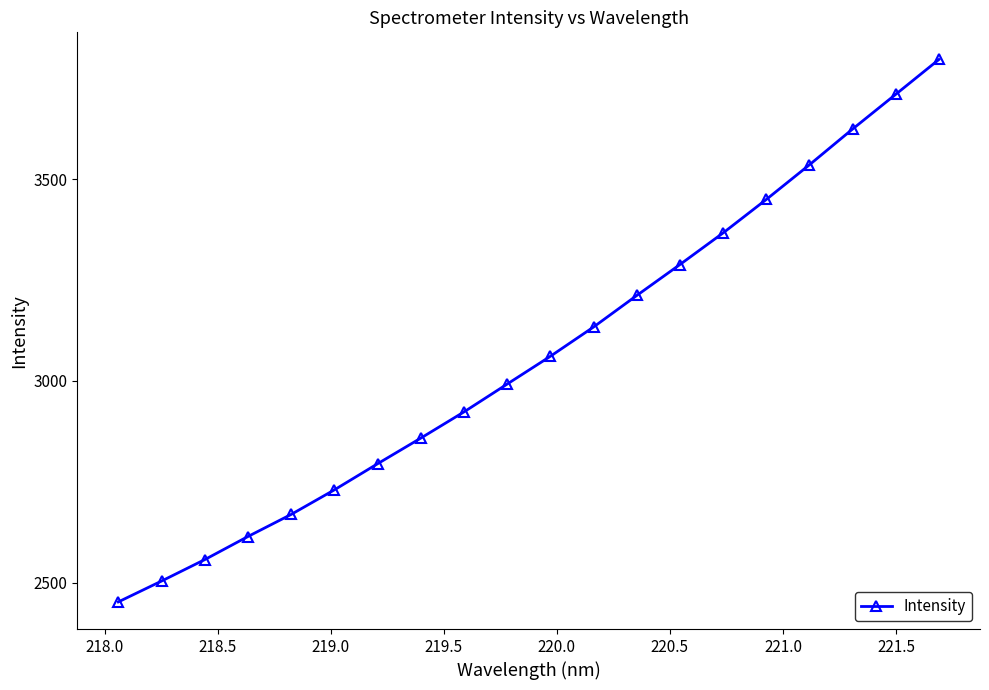

What is the difference between the second highest and second lowest values?

1207.6